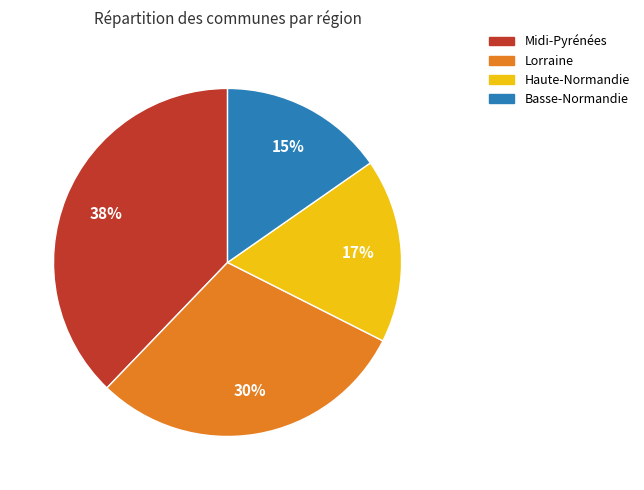

To the nearest percent, what is the difference between the Midi-Pyrénées and Haute-Normandie slice percentages?

21%